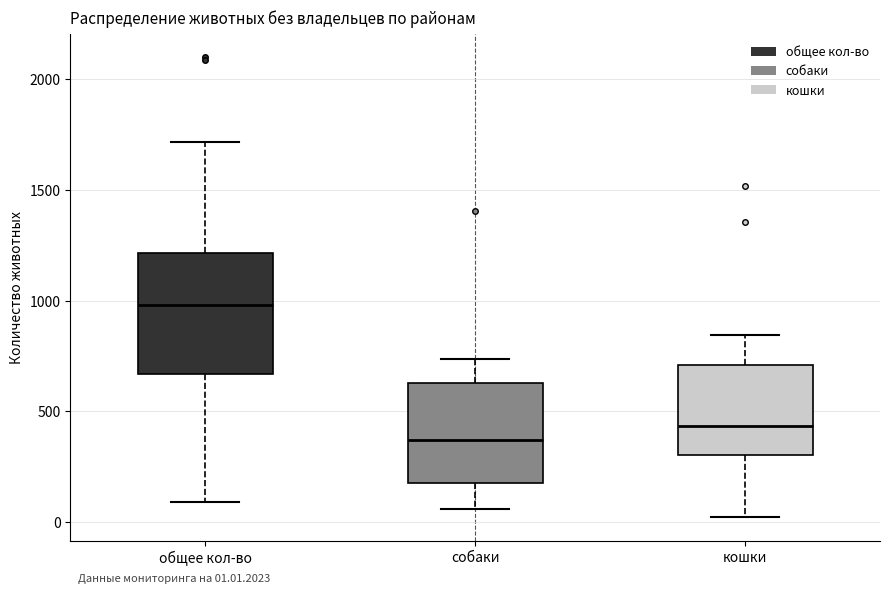

Comparing the boxes themselves (not the whiskers), which one is the tallest?

общее кол-во